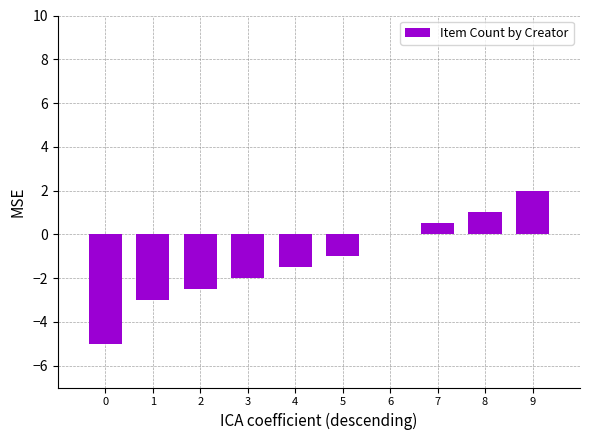

Which label corresponds to the largest value in the chart?

9